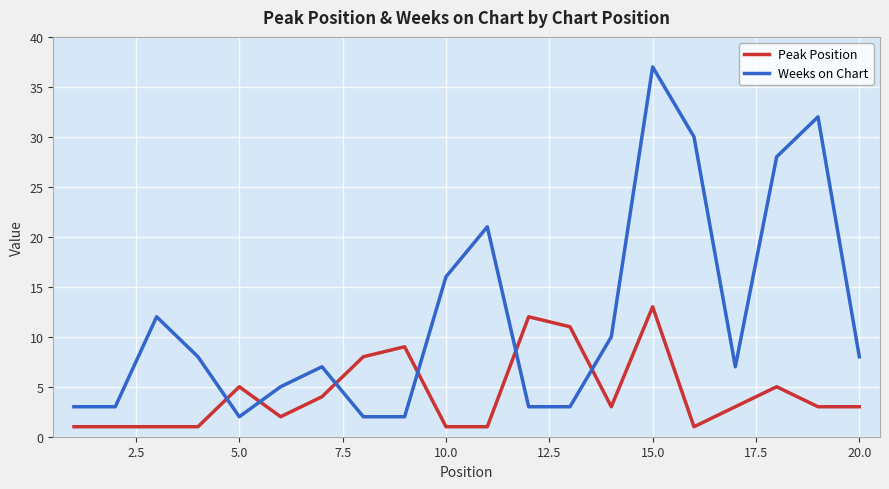

How many times do Weeks on Chart and Peak Position cross each other?

6